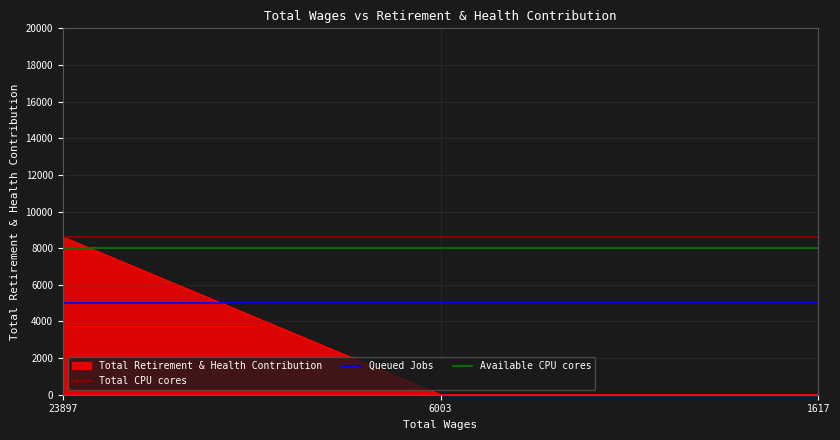

What is the value of the Total CPU cores point at the 1st from the left?

8616